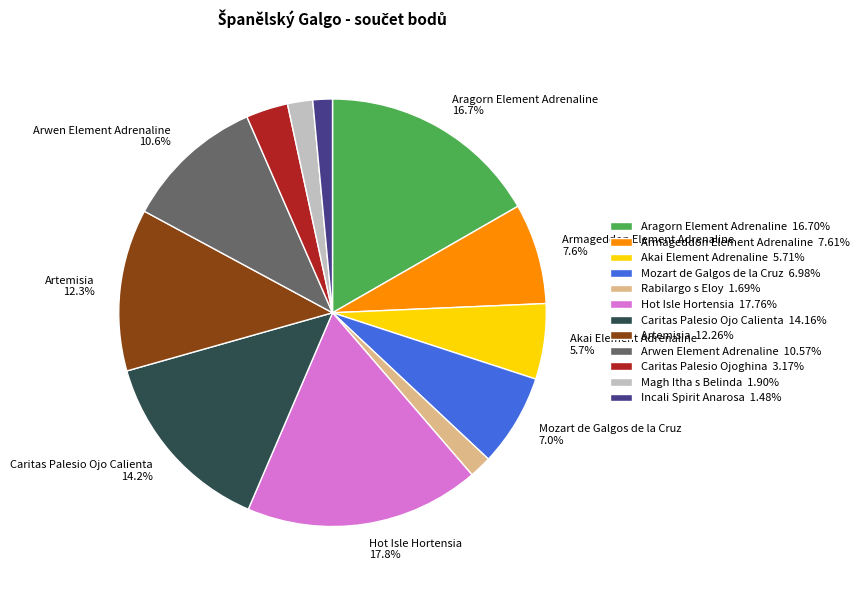

To the nearest percent, what is the average slice percentage?

8%